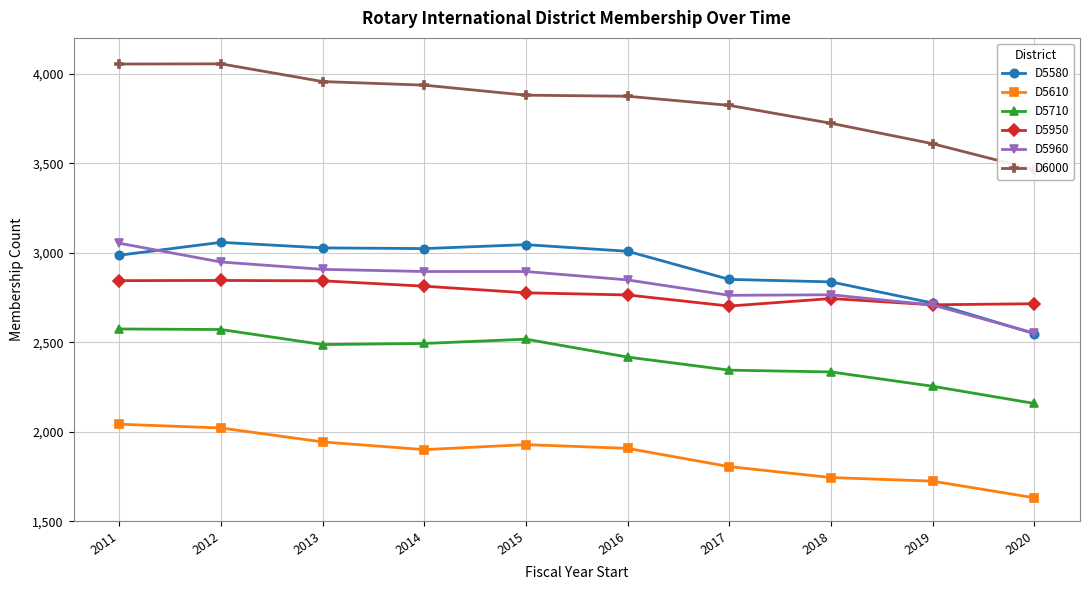

How many data points does each series have?

10